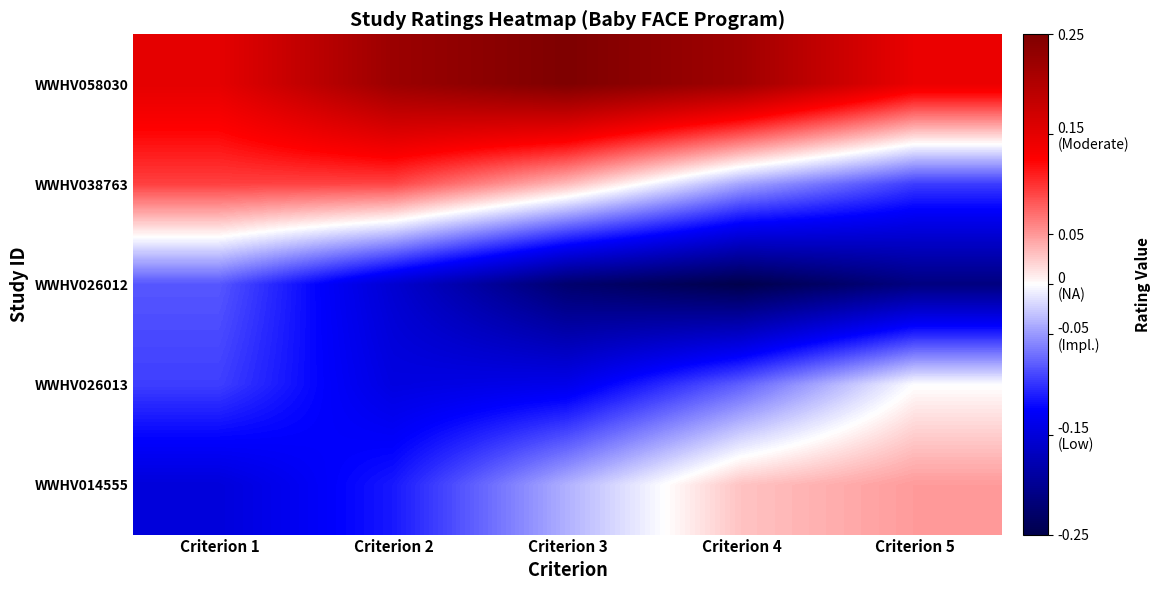

What is the sum of all WWHV058030 values?

1.0